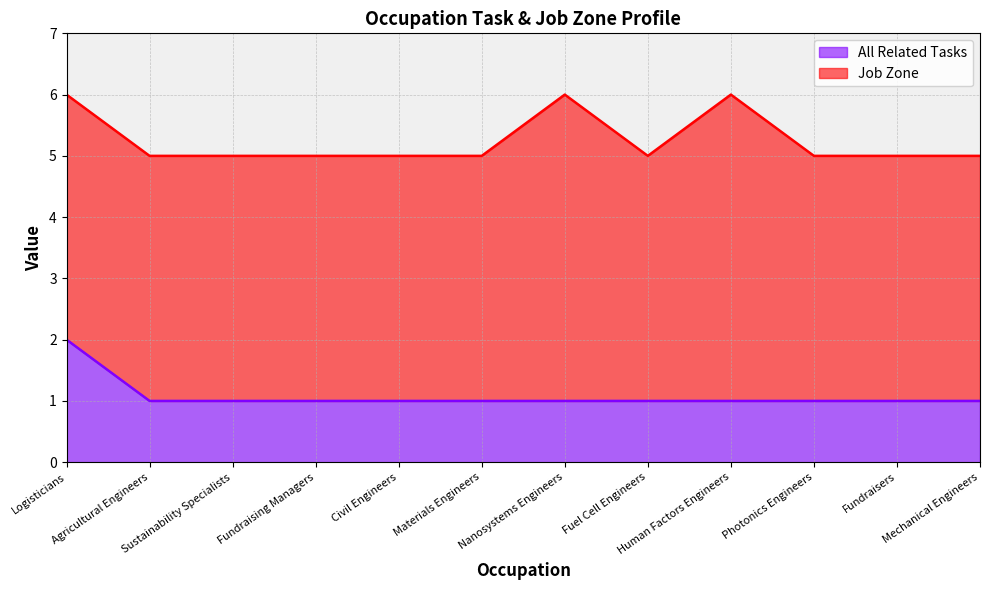

Count the values in the range 1 to 2.

12